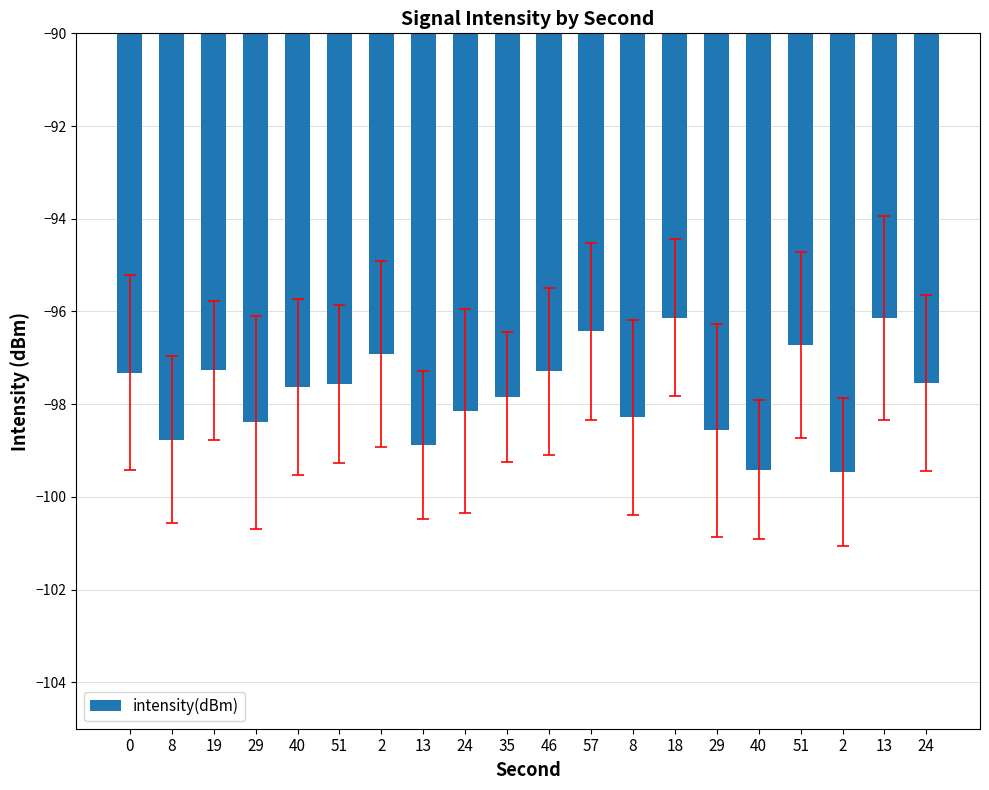

Are the bars grouped side by side (vs. stacked)?

No